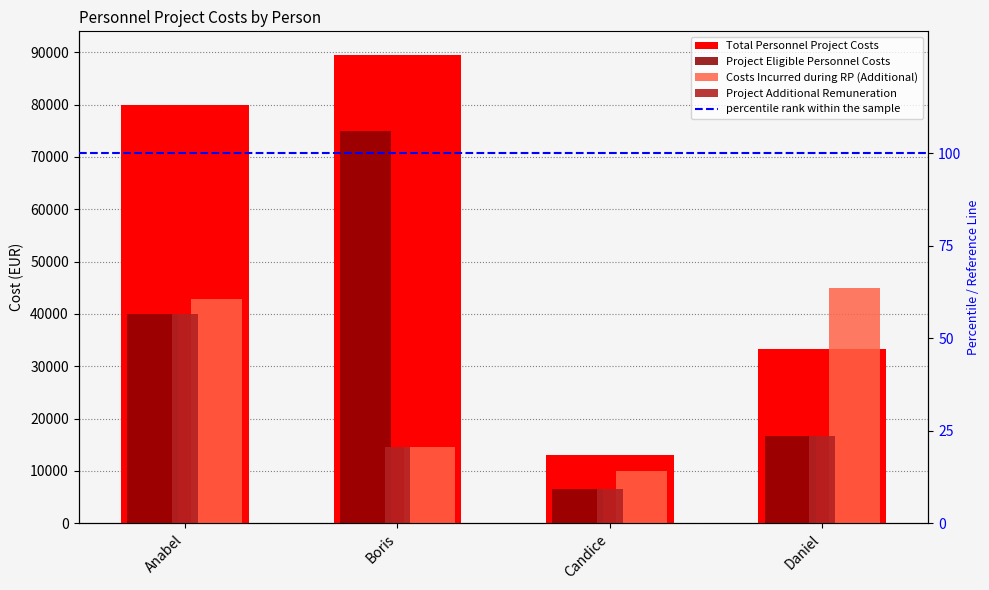

What is the sum of all Project Additional Remuneration values?

77700.0